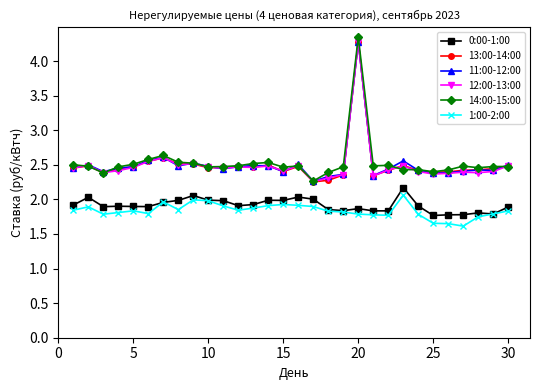

At how many categories does at least one series exceed 3?

1